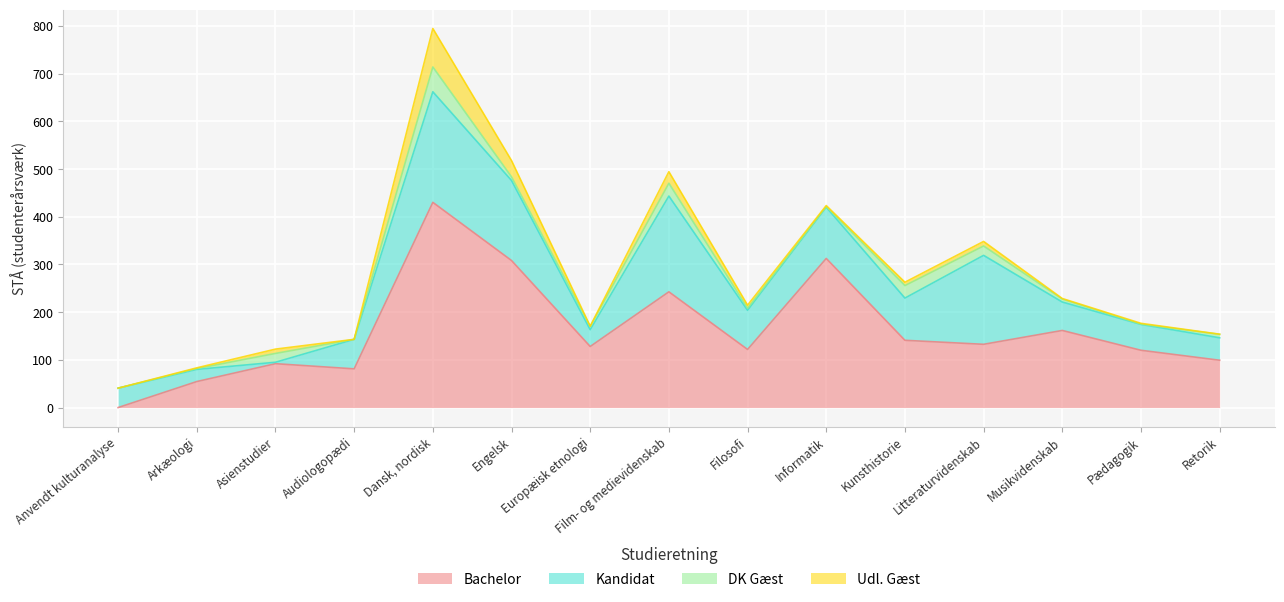

How many data points in Kandidat are less than 61?

7